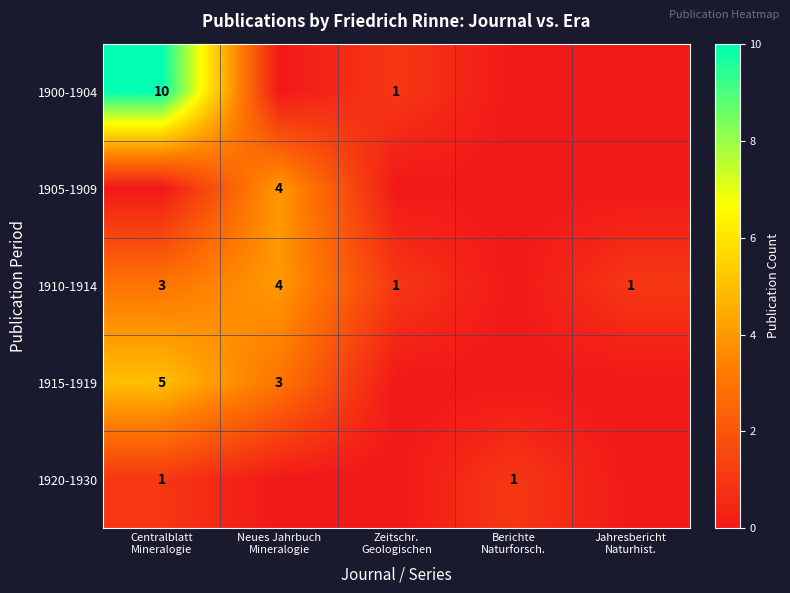

Which series changed the most between Zeitschr. Geologischen and Berichte Naturforsch.?

1900-1904